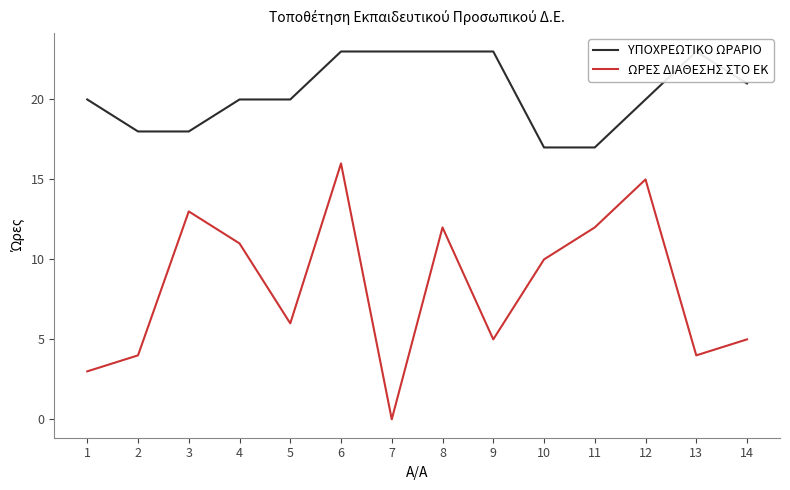

List the series in order of their overall mean, lowest first.

ΩΡΕΣ ΔΙΑΘΕΣΗΣ ΣΤΟ ΕΚ, ΥΠΟΧΡΕΩΤΙΚΟ ΩΡΑΡΙΟ